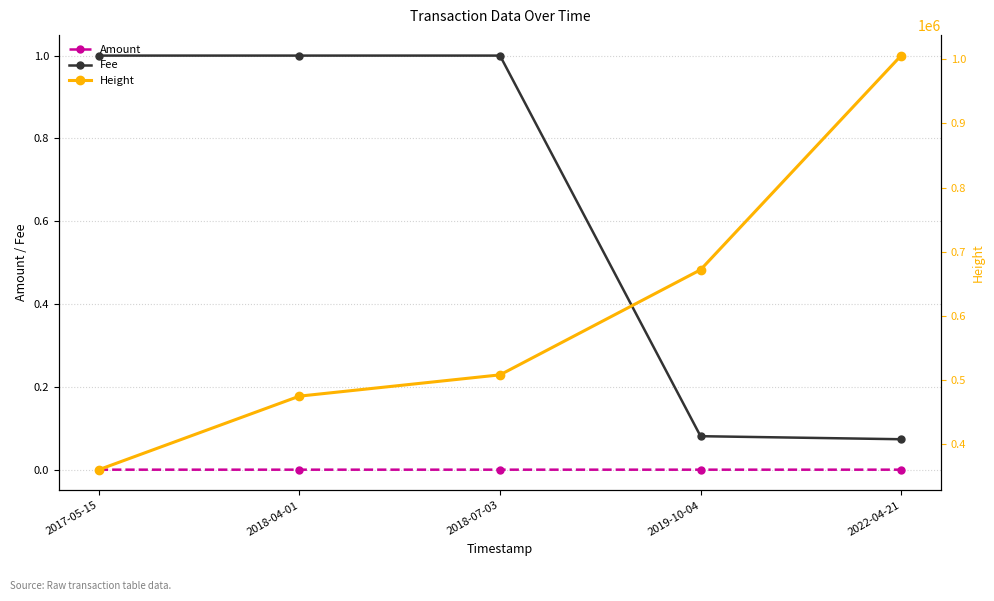

What is the approximate value of Fee at 2019-10-04?

0.1